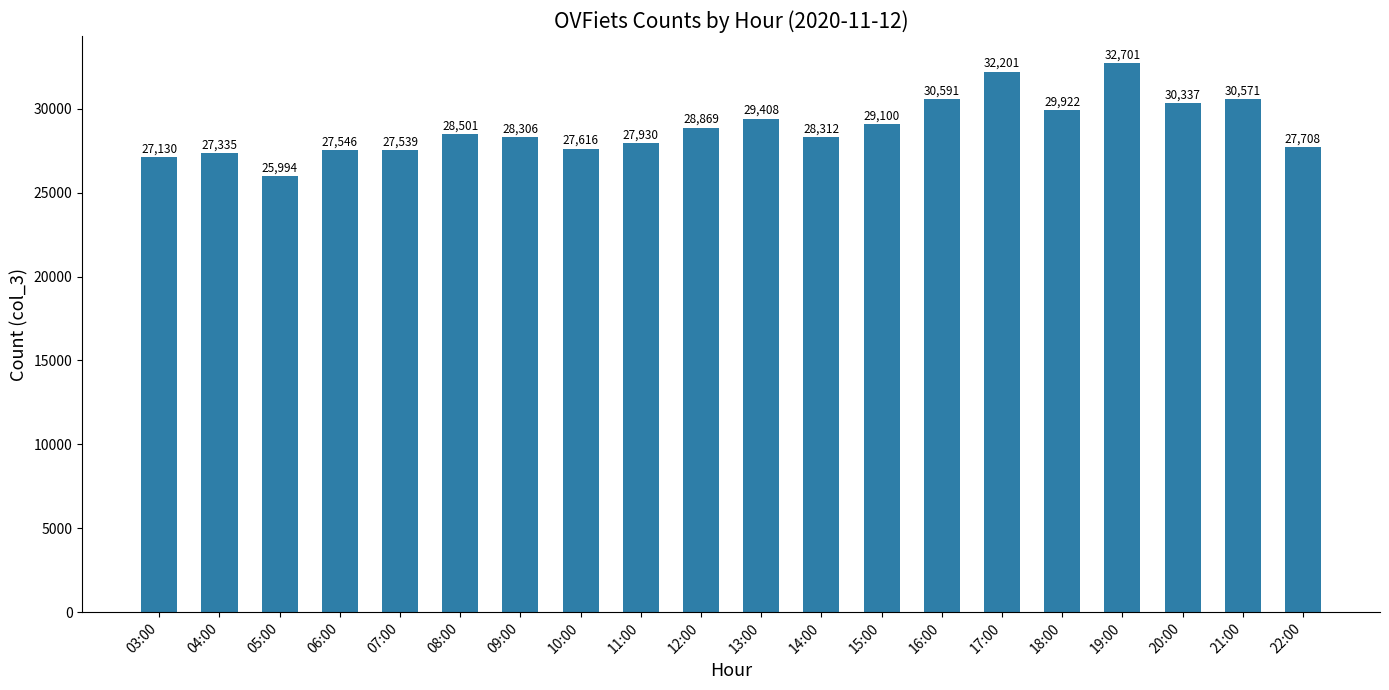

Between 20:00 and 13:00, which is larger?

20:00